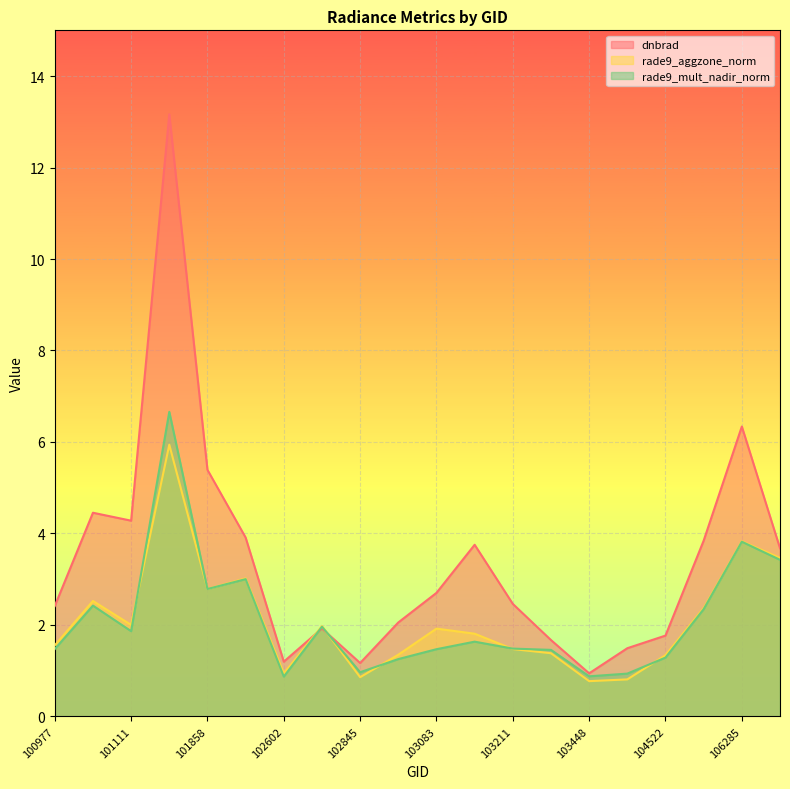

Read the rade9_mult_nadir_norm value at 105916.

2.3